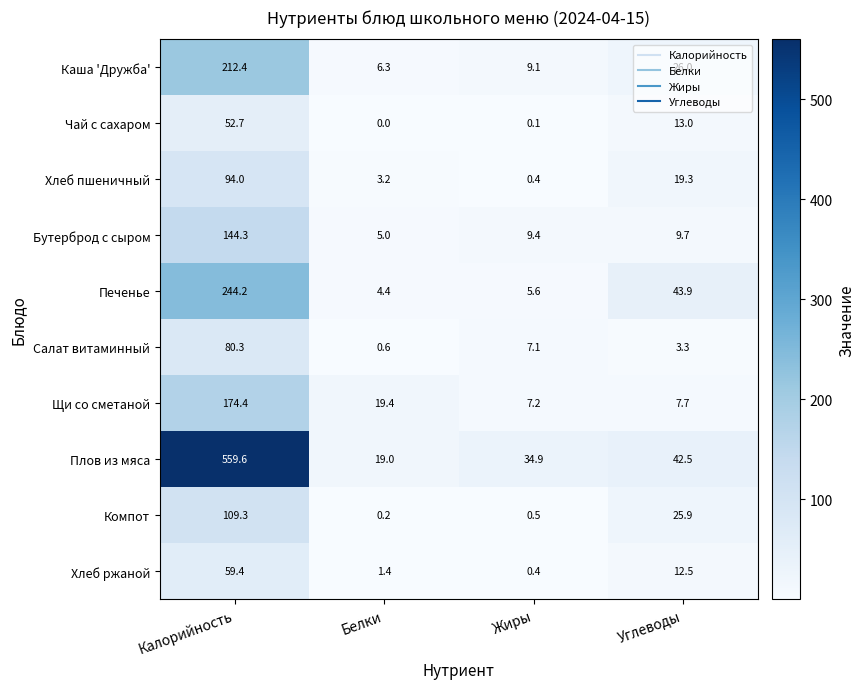

At how many categories does at least one series exceed 1?

4